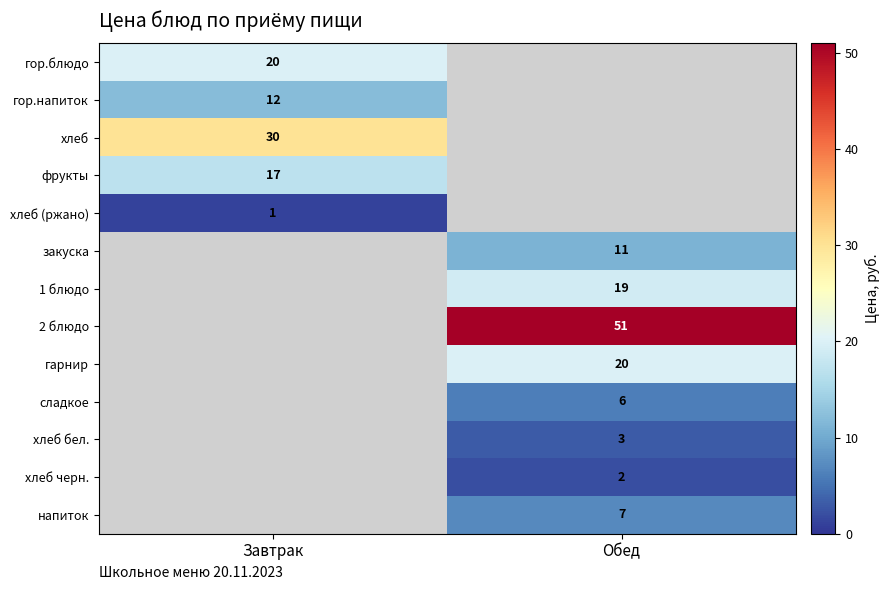

The value of хлеб (ржано) at Завтрак is 0. True or false?

False